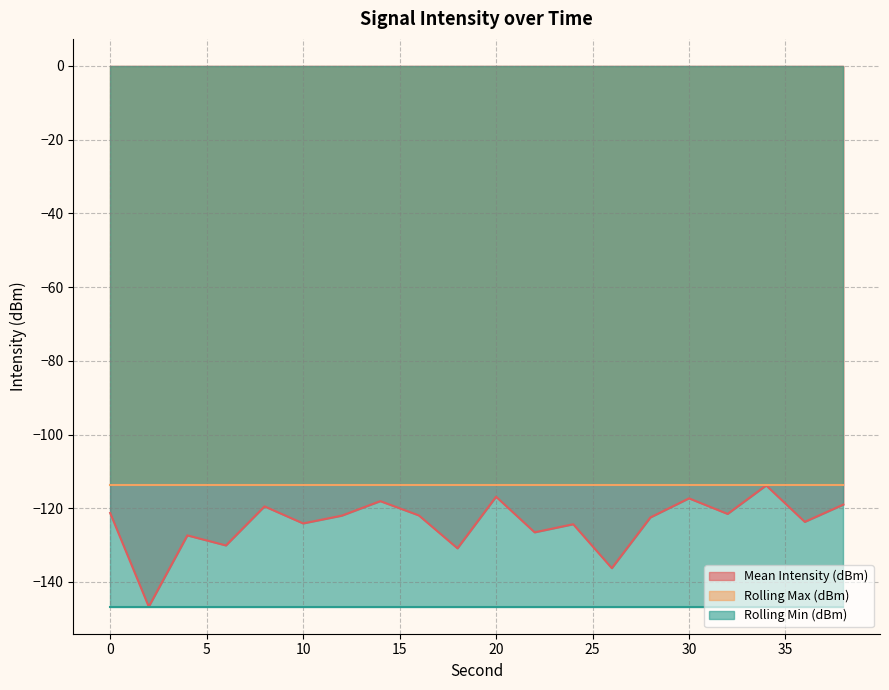

What are all the series names shown in the legend?

Mean Intensity (dBm), Rolling Max (dBm), Rolling Min (dBm)